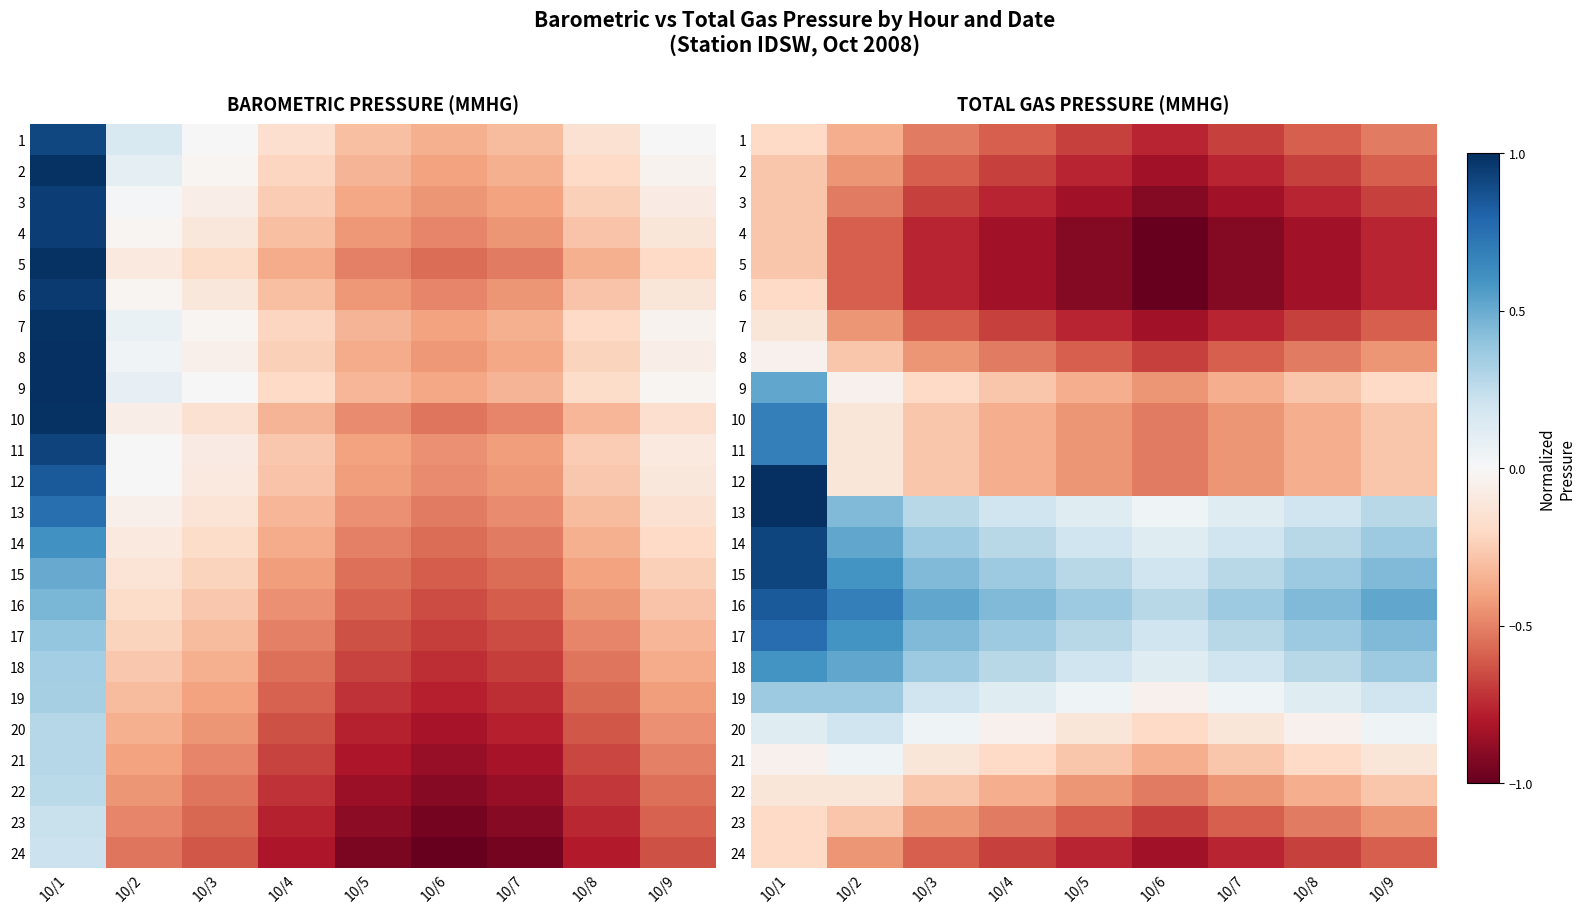

How many data points does each series have?

9